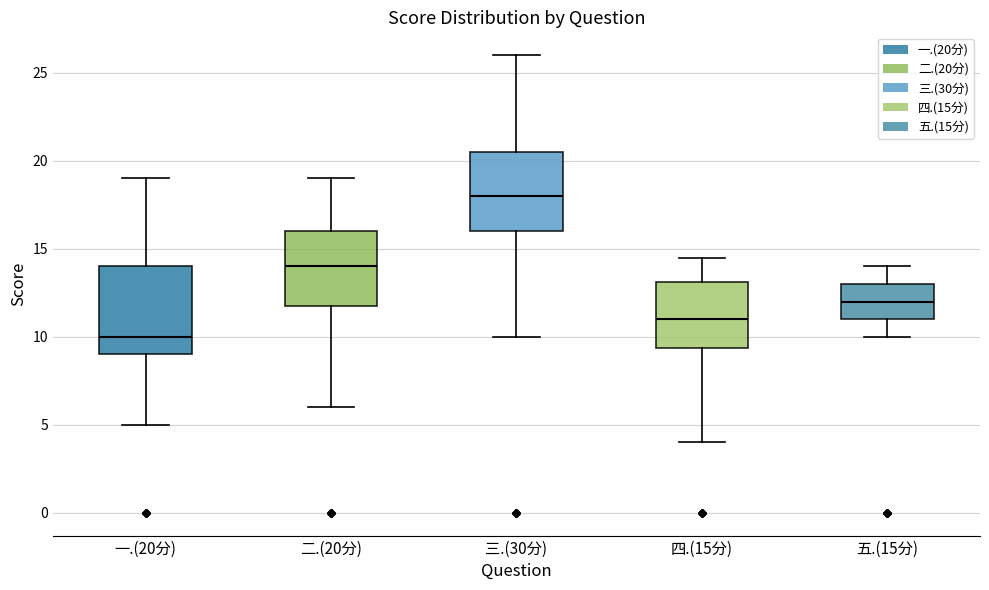

Reading left to right, transcribe this box plot: for each box, give where its median line is, the range the box spans, and where its two whiskers end, as read against the y-axis. The values are not printed on the chart, so give them approximately, as read against the axis.

一.(20分): median 10.0, box 9.0 to 14.0, whiskers 5.0 to 19.0
二.(20分): median 14.0, box 12.0 to 16.0, whiskers 6.0 to 19.0
三.(30分): median 18.0, box 16.0 to 20.5, whiskers 10.0 to 26.0
四.(15分): median 11.0, box 9.5 to 13.0, whiskers 4.0 to 14.5
五.(15分): median 12.0, box 11.0 to 13.0, whiskers 10.0 to 14.0